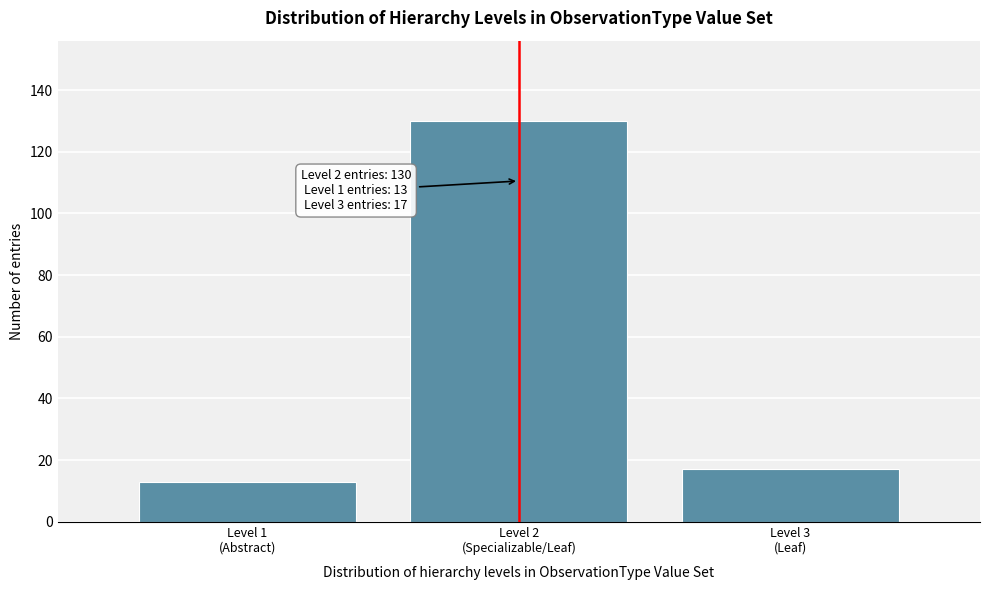

Reading left to right, list all the values displayed in this chart.

13	130	17